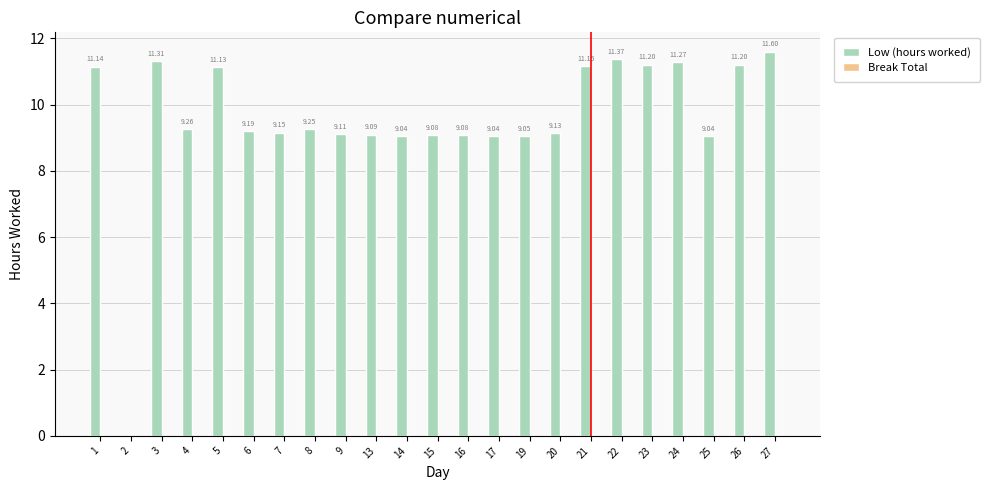

What is the change in value from 25 to 26?

+2.2